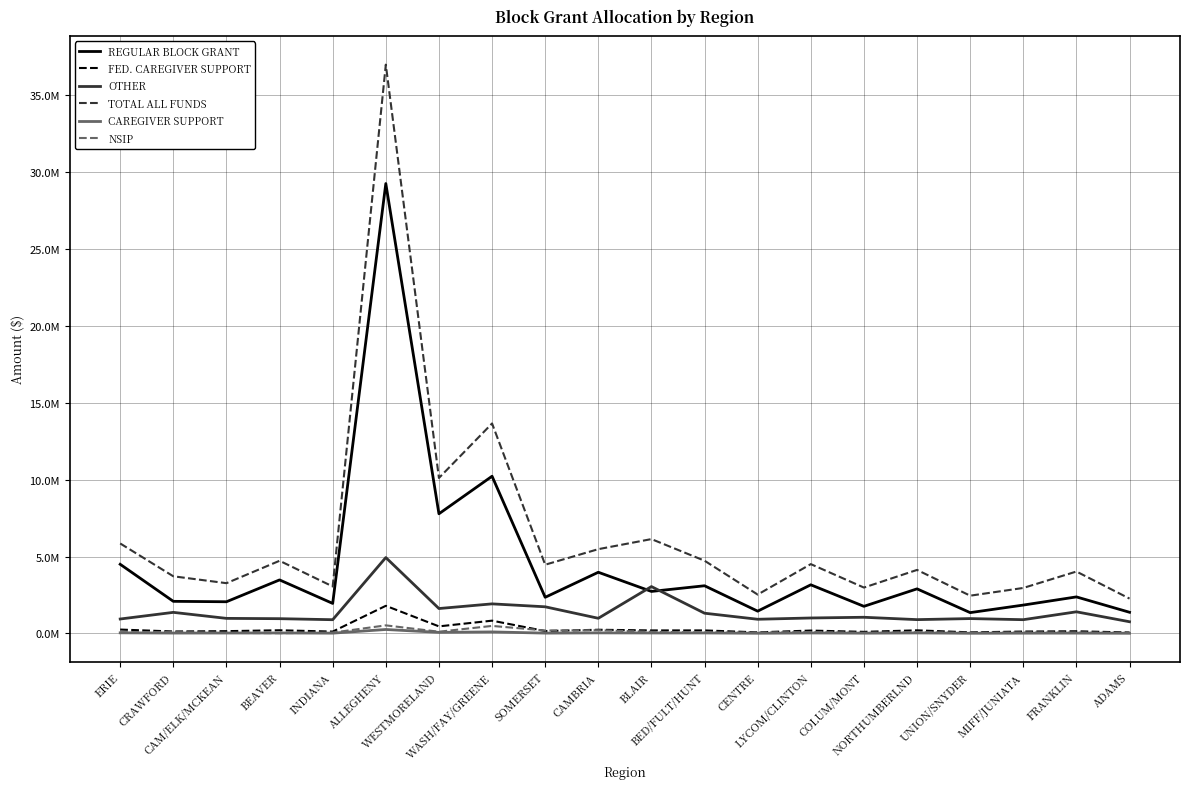

Does the chart have visible grid lines?

Yes